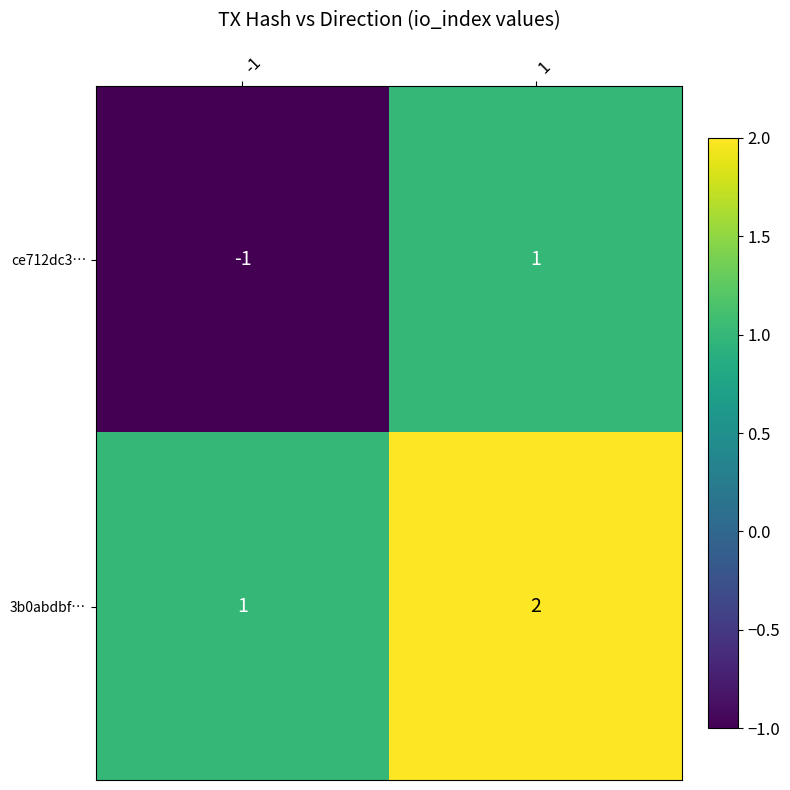

What is the total value across all series at 1?

3